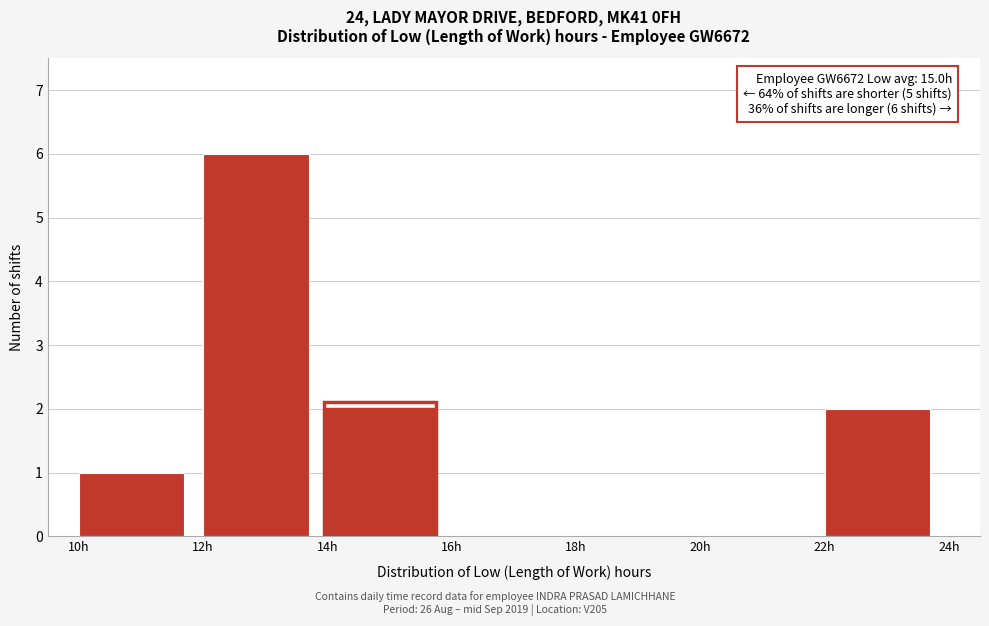

Over which range of the x-axis is the bar tallest?

12 to 14